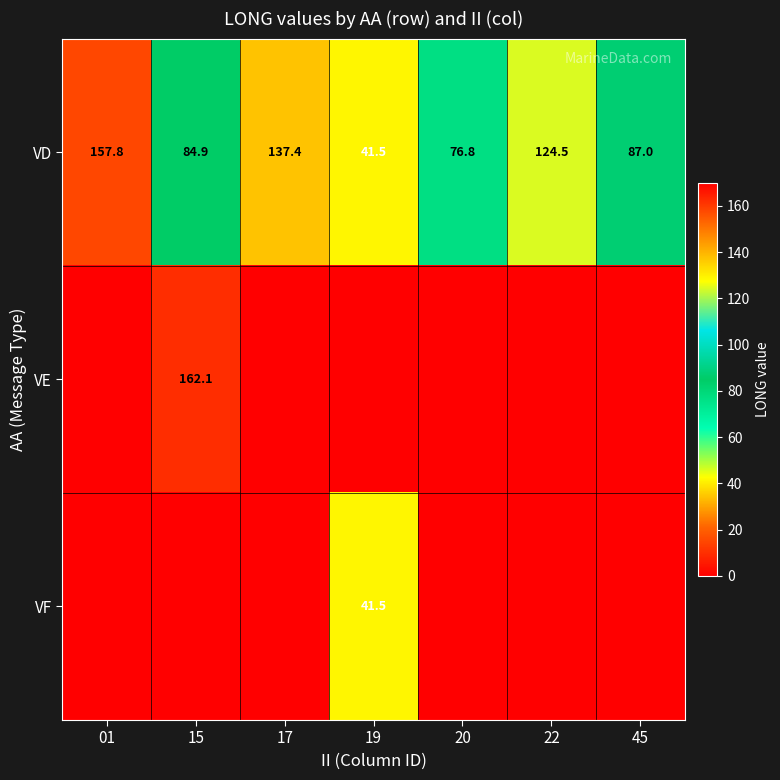

How many data points in VD are less than 87?

3